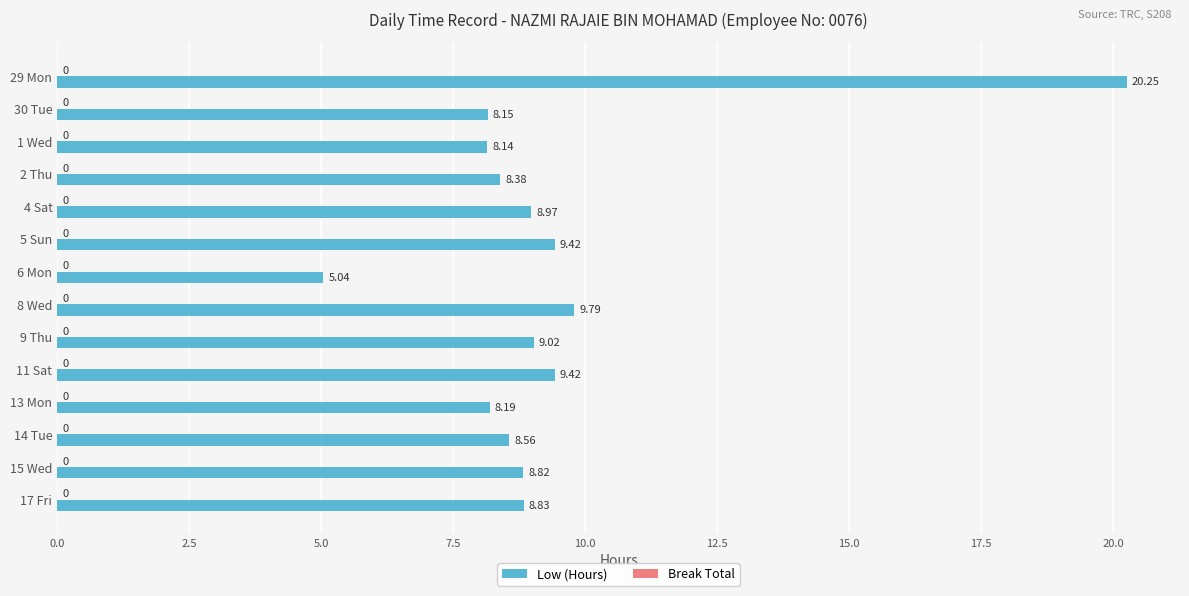

Approximately how many times larger is the value at 17 Fri compared to 15 Wed?

1.0